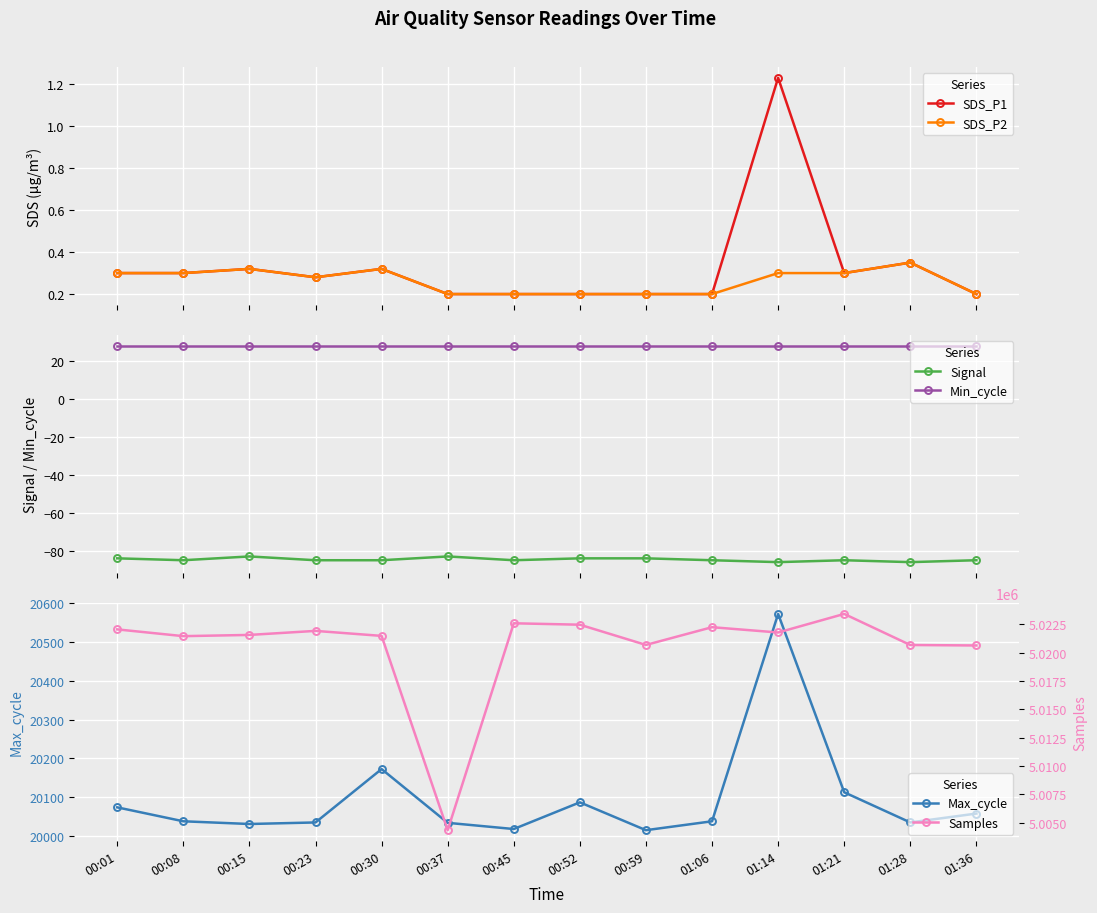

True or false: Max_cycle has more than 0 interior local peaks.

True